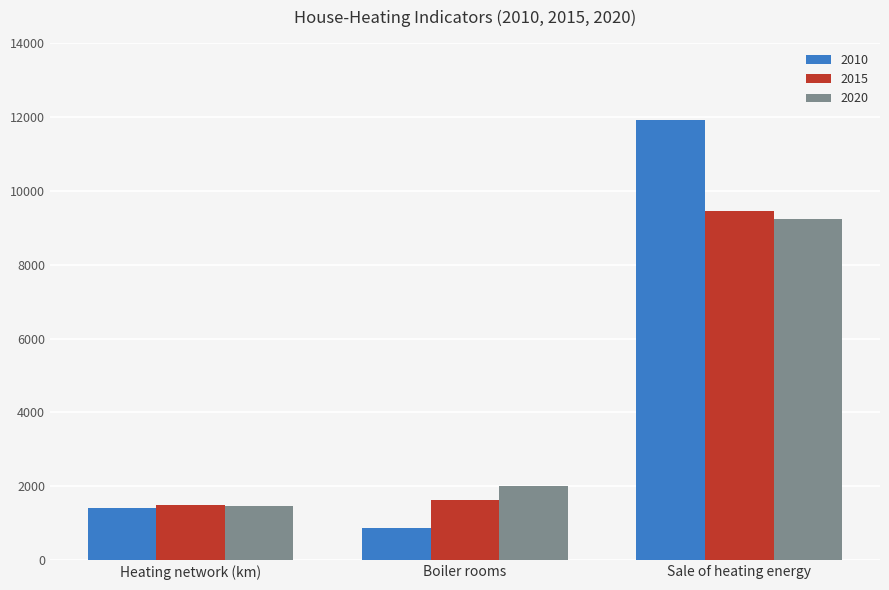

Reading right to left, what are all the values shown in this chart?

2010: 11903.2	863.0	1425.7
2015: 9458.3	1640.0	1503.4
2020: 9222.3	2022.0	1464.6